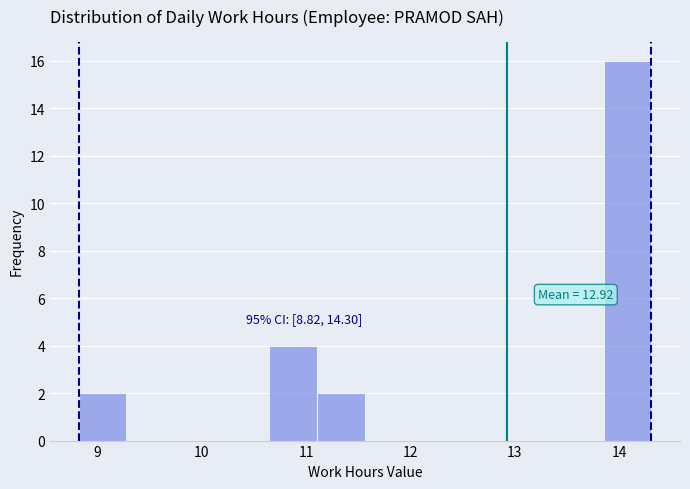

Over which range of the x-axis is the bar tallest?

13.9 to 14.3